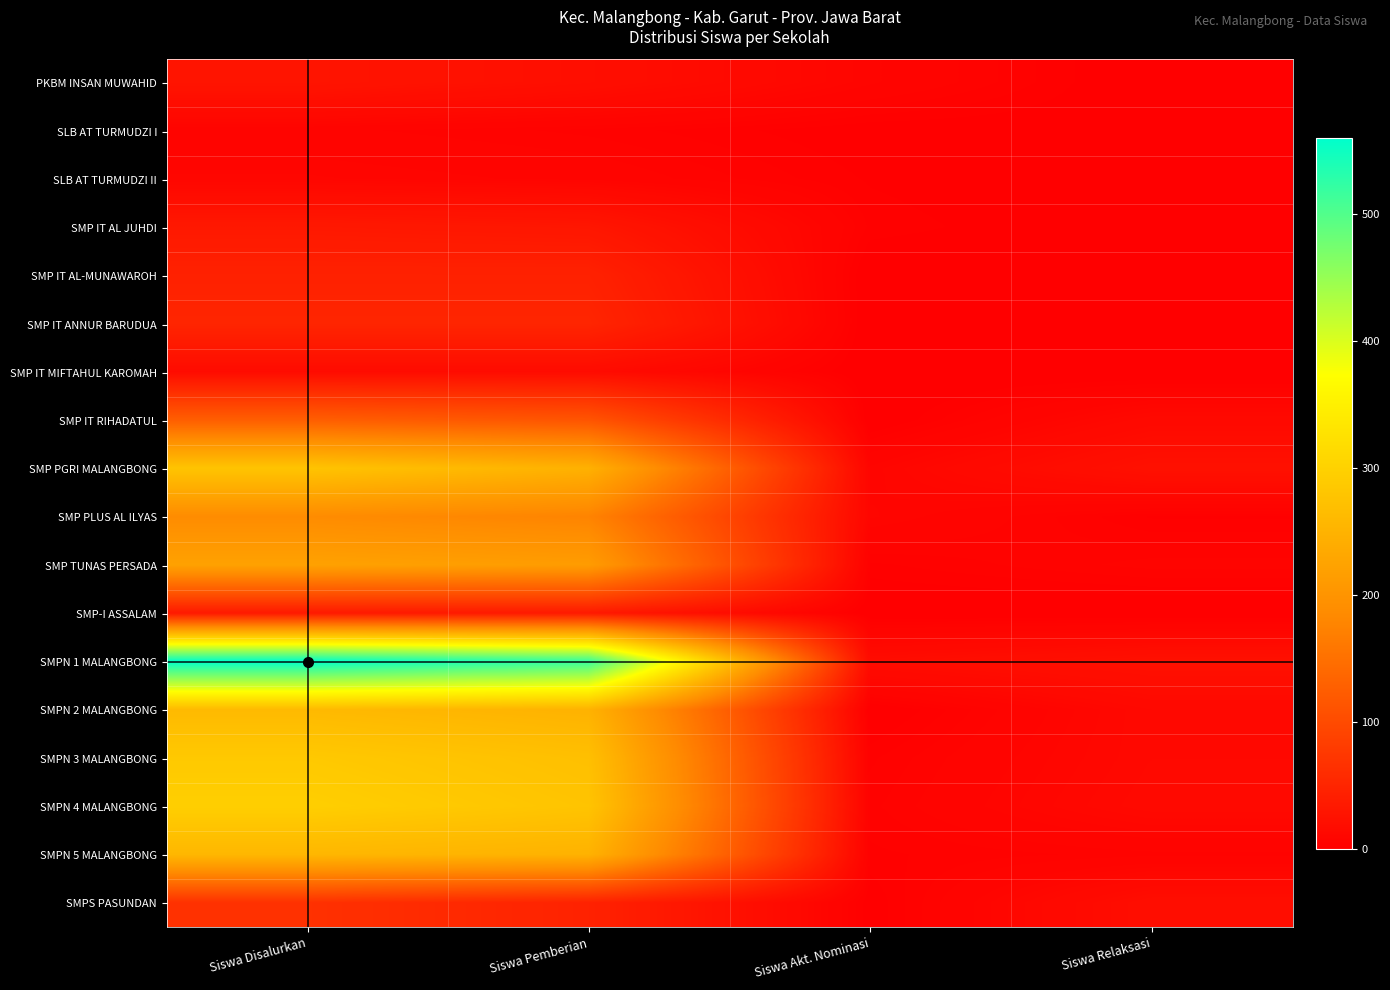

What is the difference between the highest and lowest values at Siswa Relaksasi?

23